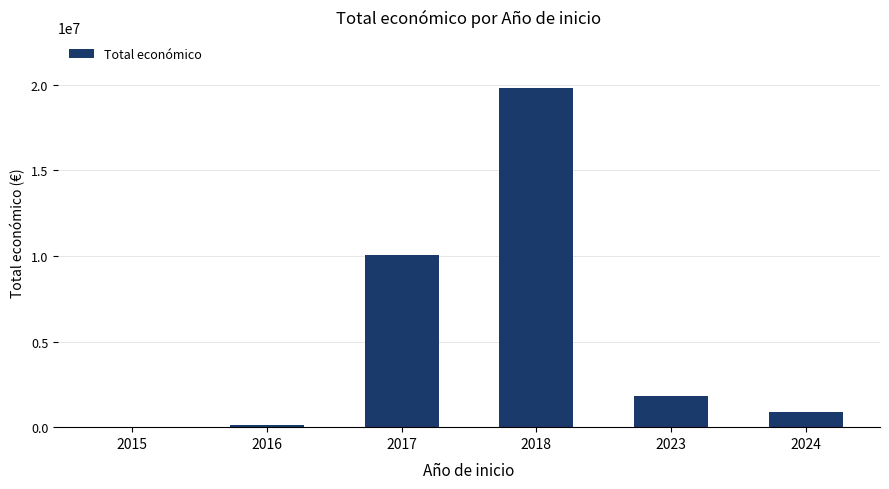

What is the sum of all values?

32681356